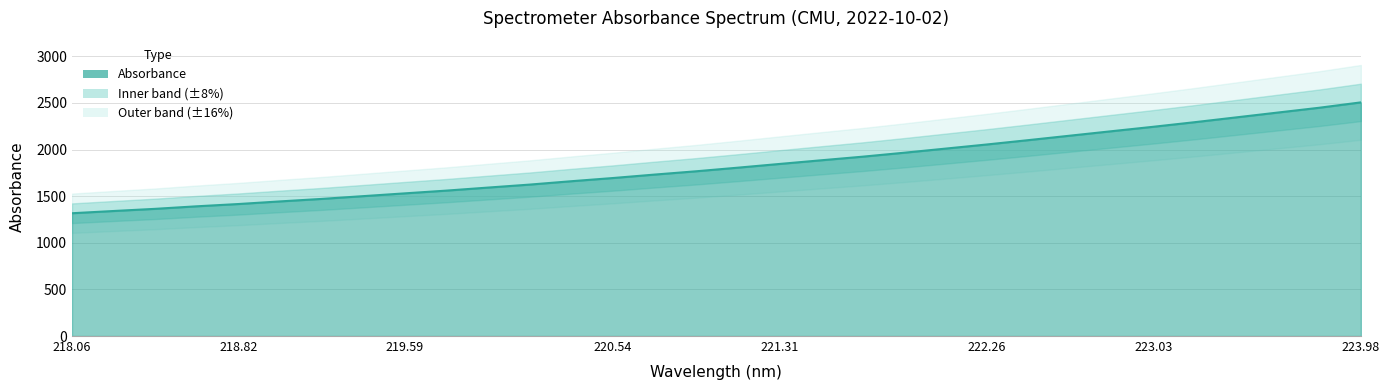

What is the smallest value displayed?

1316.9